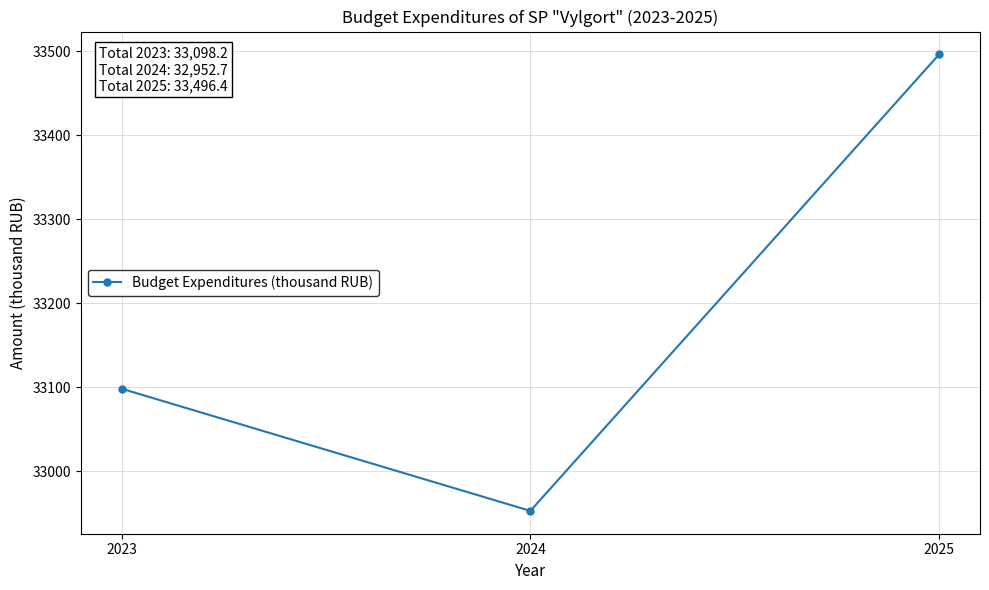

Reading right to left, extract all data points from this chart.

2025=33496.4	2024=32952.7	2023=33098.2